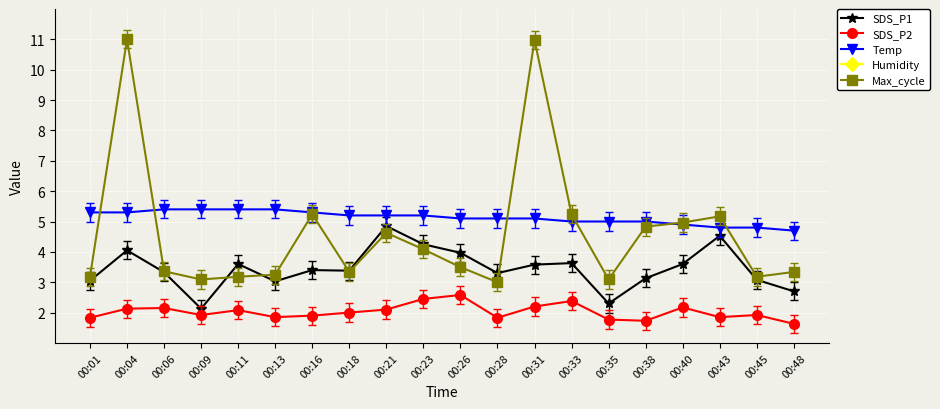

At 00:11, list the series in order from smallest to largest.

SDS_P2, Max_cycle, SDS_P1, Temp, Humidity